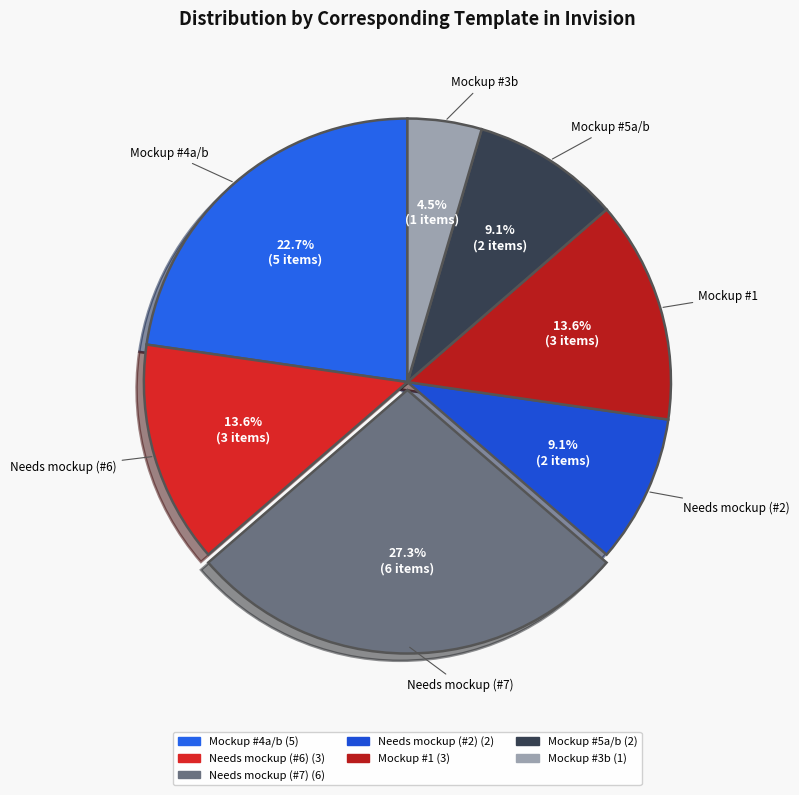

Between Mockup #4a/b and Mockup #5a/b, which is larger?

Mockup #4a/b